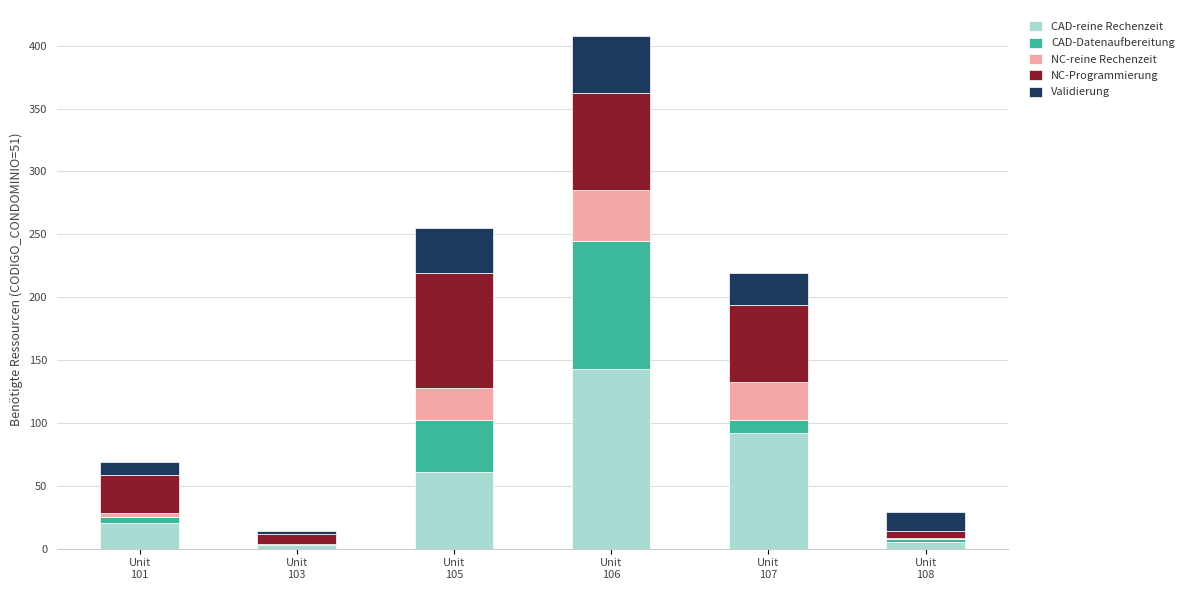

What is the highest value of the CAD-reine Rechenzeit series?

142.8